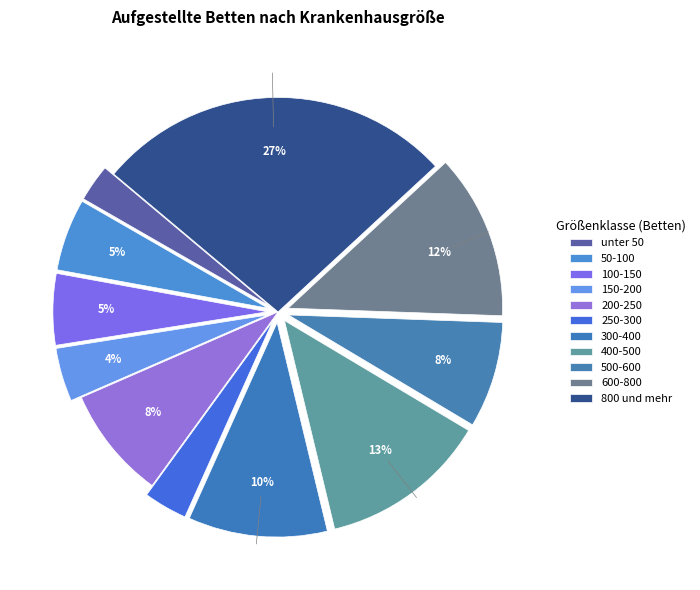

How many segments does this pie chart have?

11